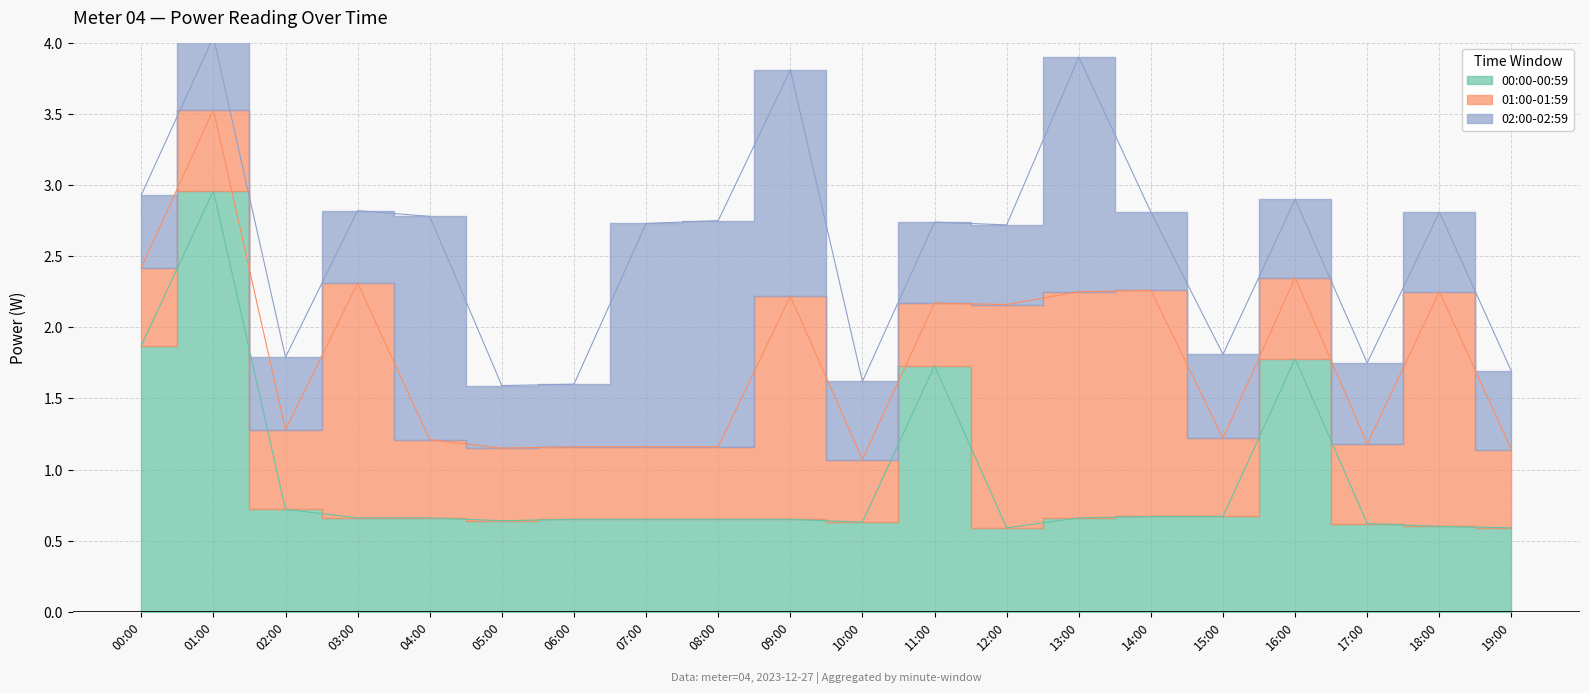

Which series has the largest range (max minus min)?

00:00-00:59